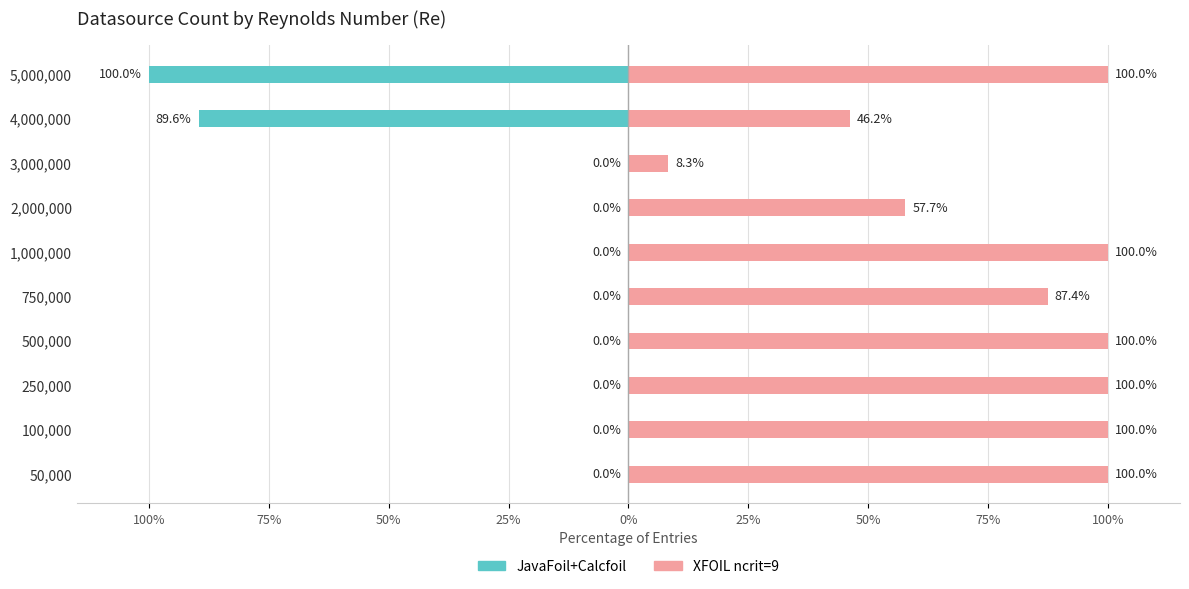

How many groups of bars are there?

10